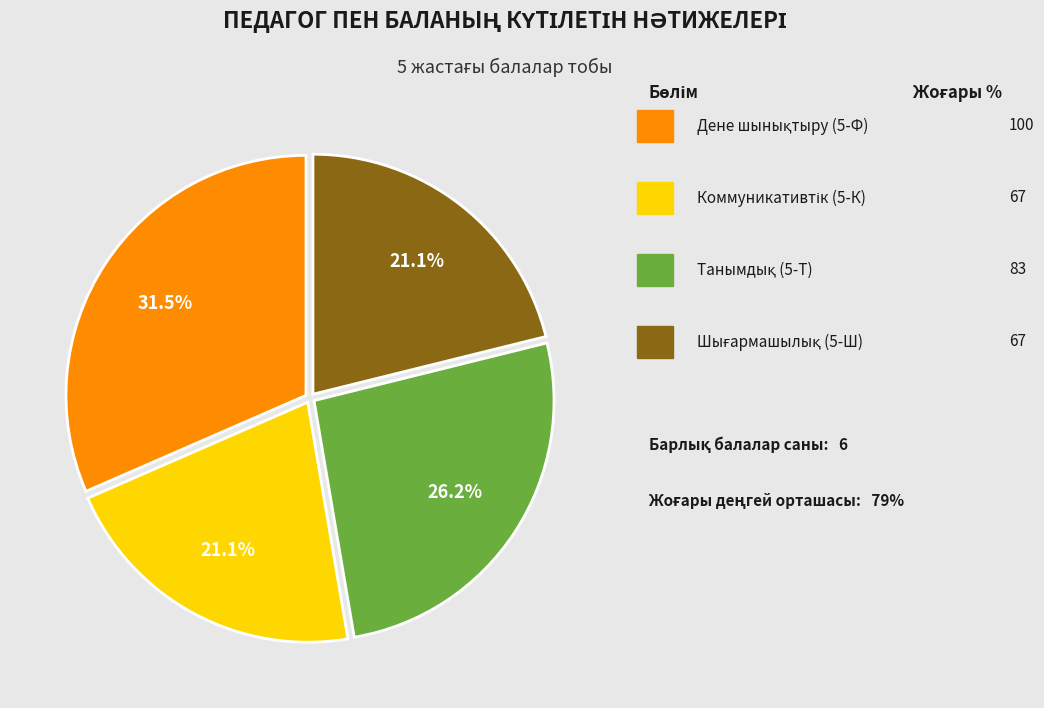

How many segments does this pie chart have?

4